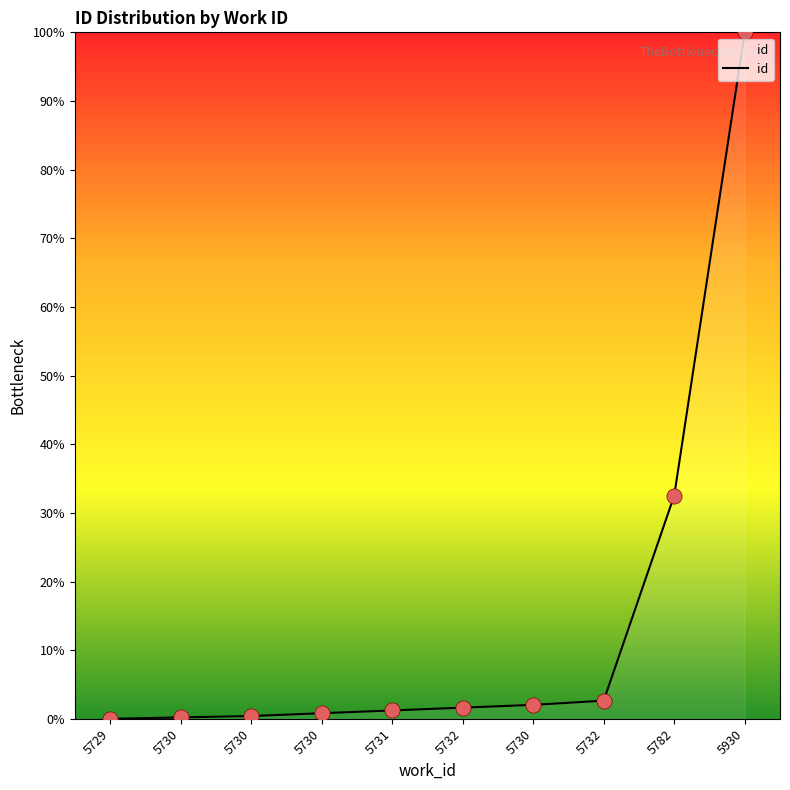

How many lines are shown in the chart?

1